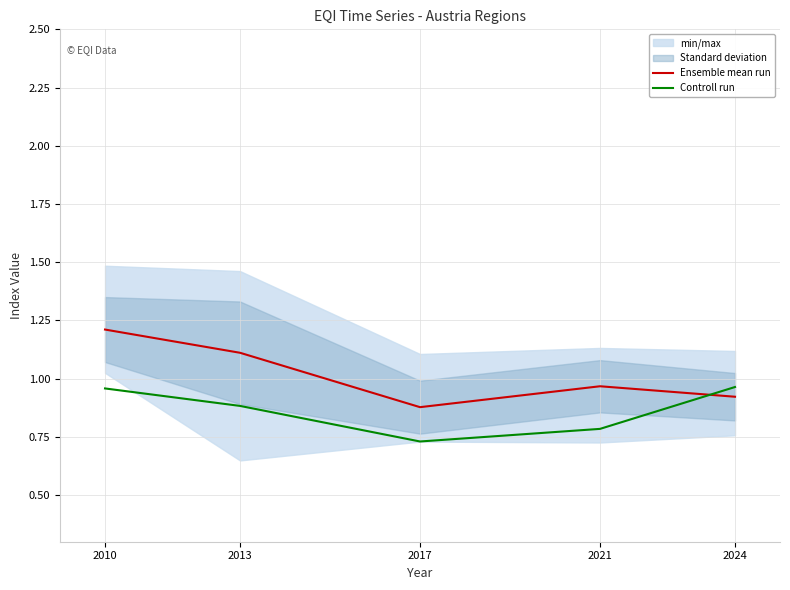

Which series ends up on top after the final intersection of Controll run and Ensemble mean run?

Controll run